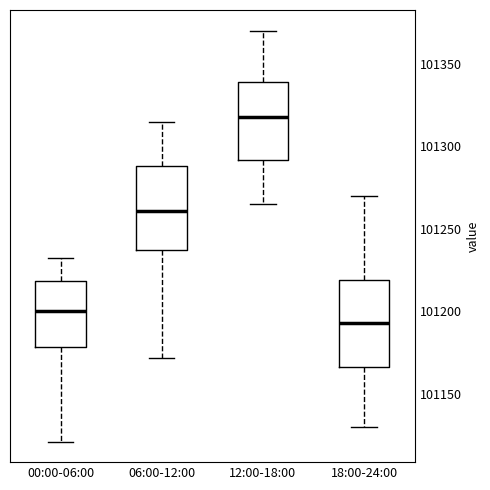

Which box has the highest median line?

12:00-18:00